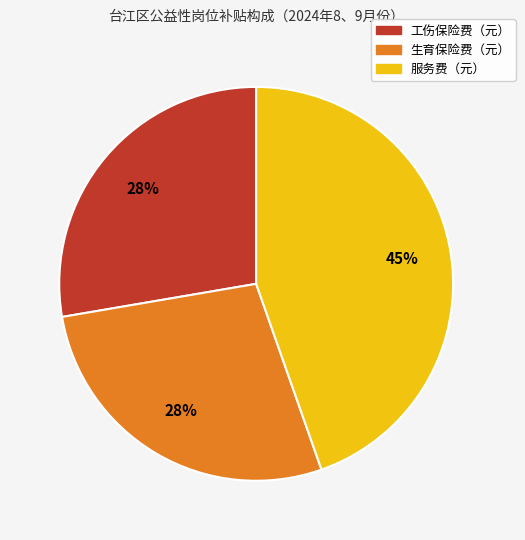

To the nearest percent, what is the difference between the largest and smallest slice percentages?

17%